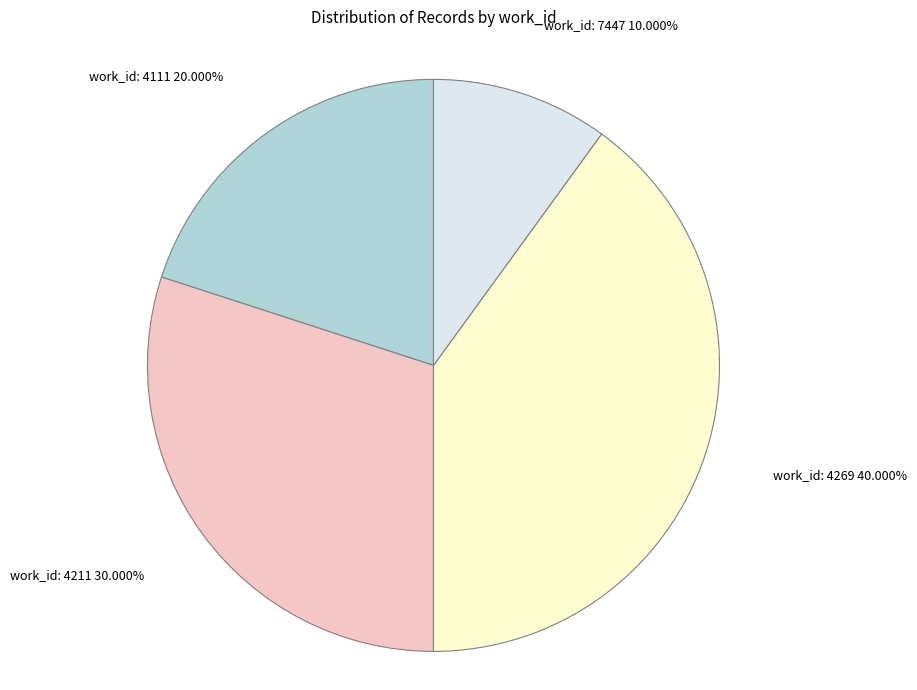

Is there a majority slice in this chart?

No